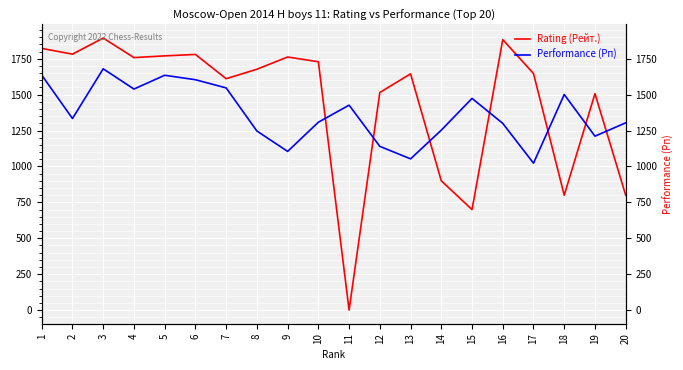

In Performance (Рп), how many points are higher than both neighbors (excluding endpoints)?

5